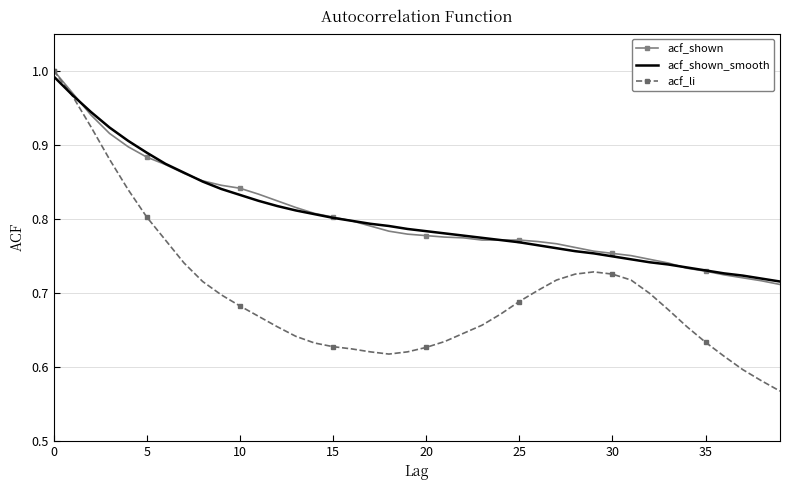

Which series has the widest spread of values?

acf_li